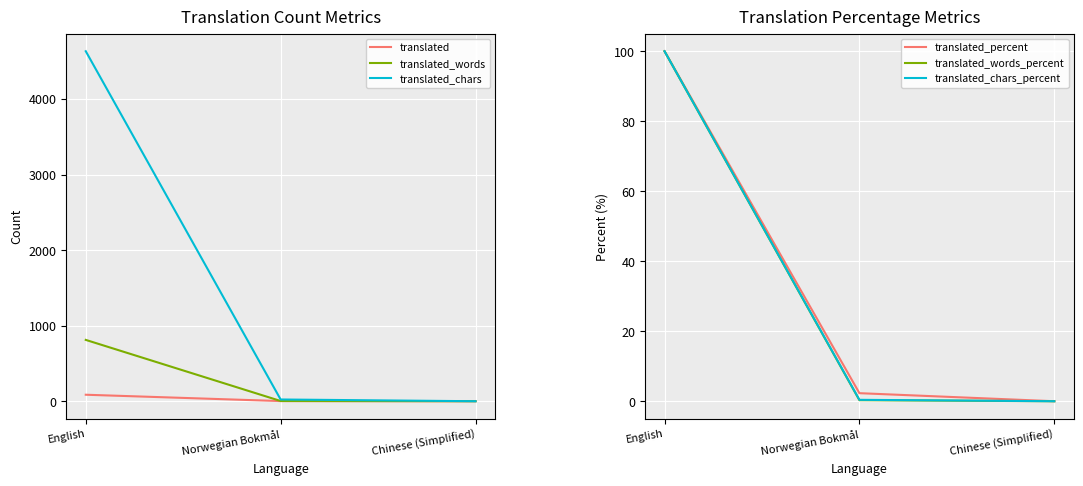

Reading right to left, extract all data points from this chart.

translated: Chinese (Simplified)=0.0	Norwegian Bokmål=2.0	English=86.0
translated_words: Chinese (Simplified)=0.0	Norwegian Bokmål=3.0	English=812.0
translated_chars: Chinese (Simplified)=0.0	Norwegian Bokmål=23.0	English=4634.0
translated_percent: Chinese (Simplified)=0.0	Norwegian Bokmål=2.3	English=100.0
translated_words_percent: Chinese (Simplified)=0.0	Norwegian Bokmål=0.3	English=100.0
translated_chars_percent: Chinese (Simplified)=0.0	Norwegian Bokmål=0.4	English=100.0